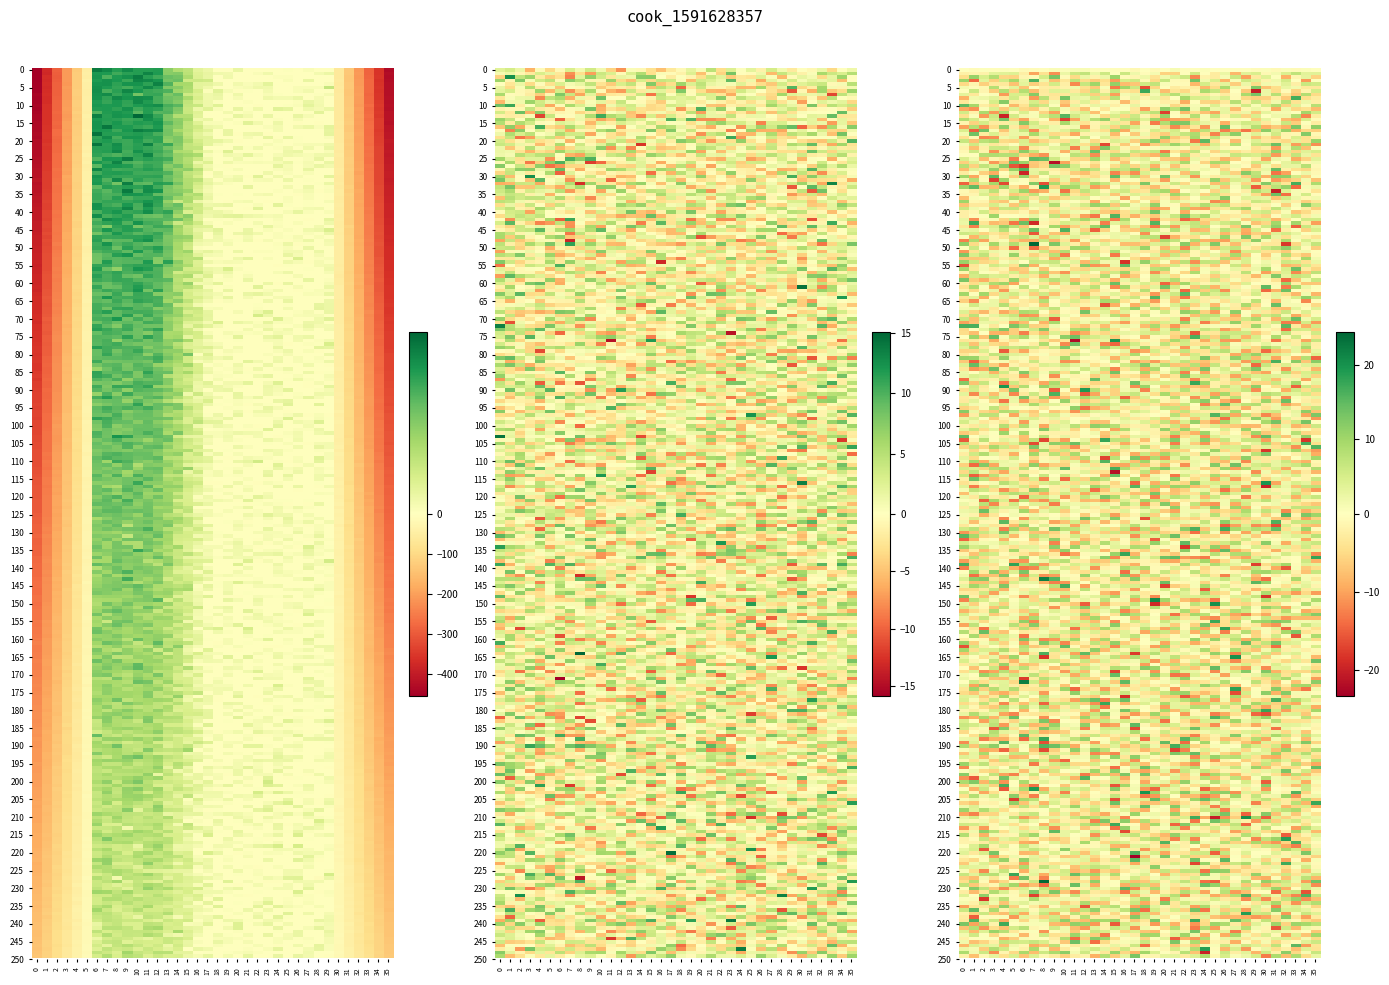

What is the sum of all row1 values?

-843.6